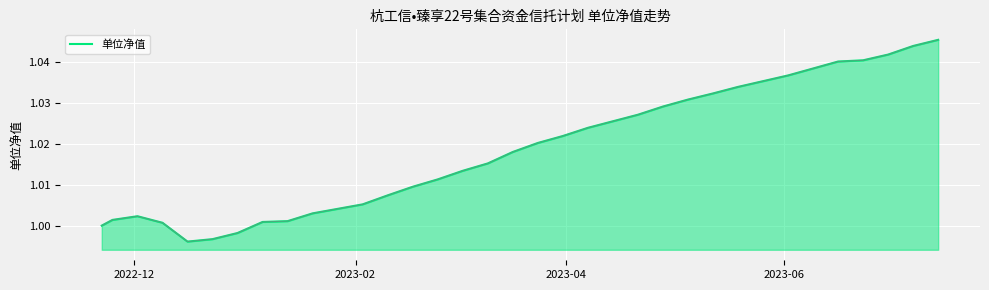

Does the chart have visible grid lines?

Yes